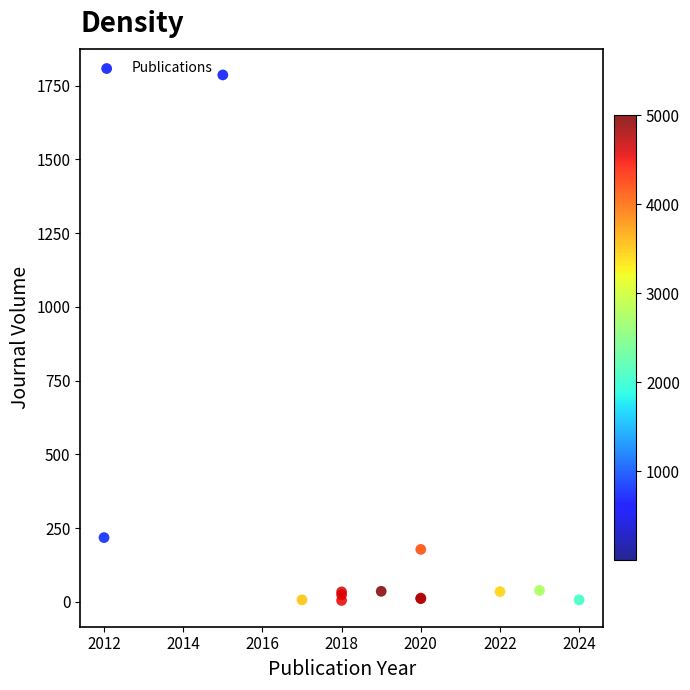

What Y value in the scatter plot is closest to 895?

218